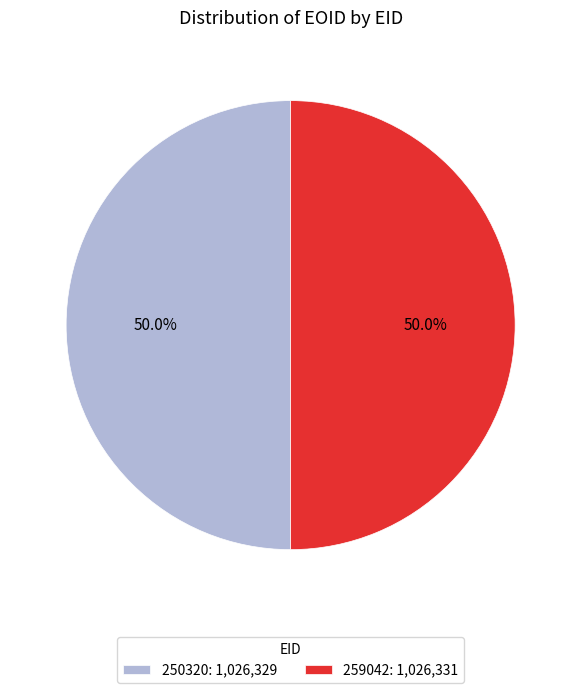

To the nearest percent, what percentage of the pie is 259042?

50%